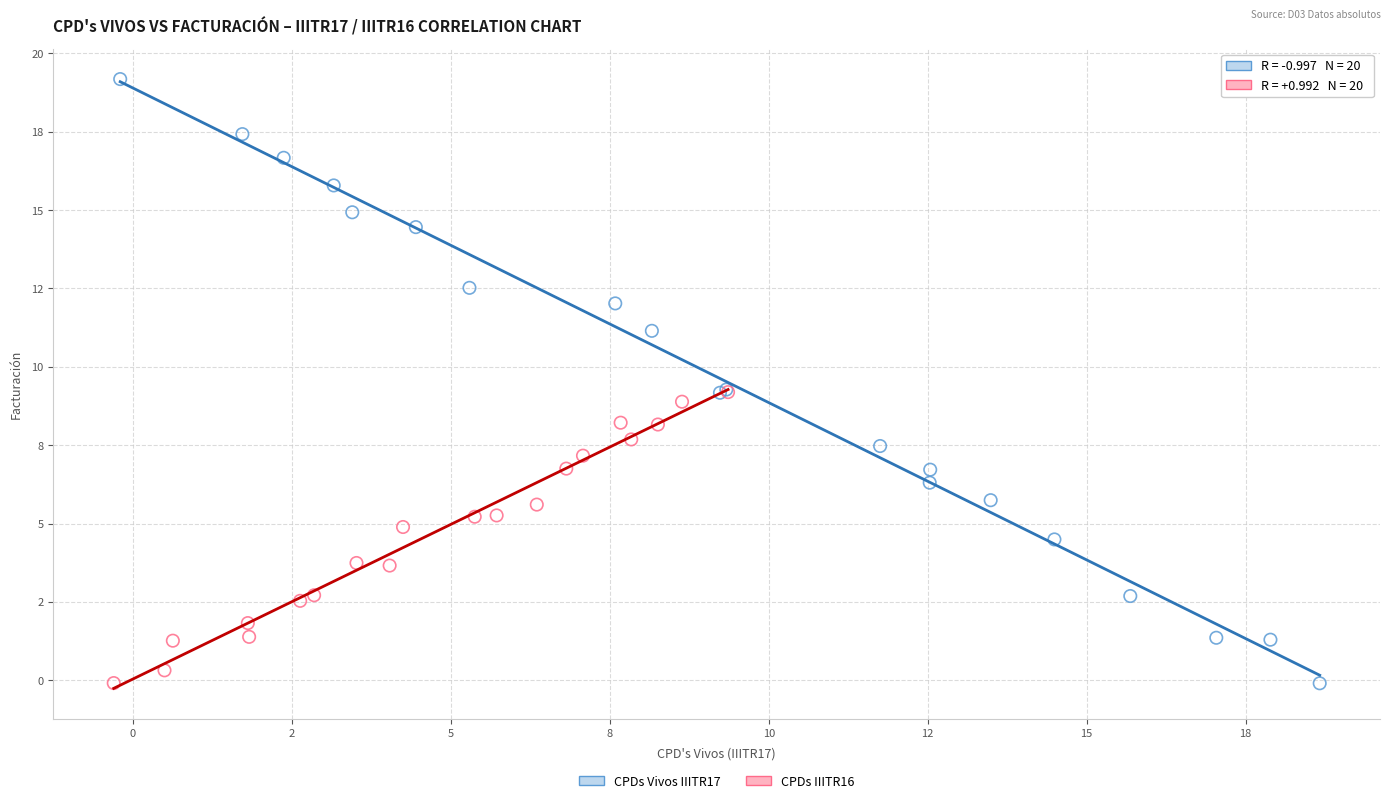

Which series reaches the maximum Y coordinate?

CPDs Vivos IIITR17